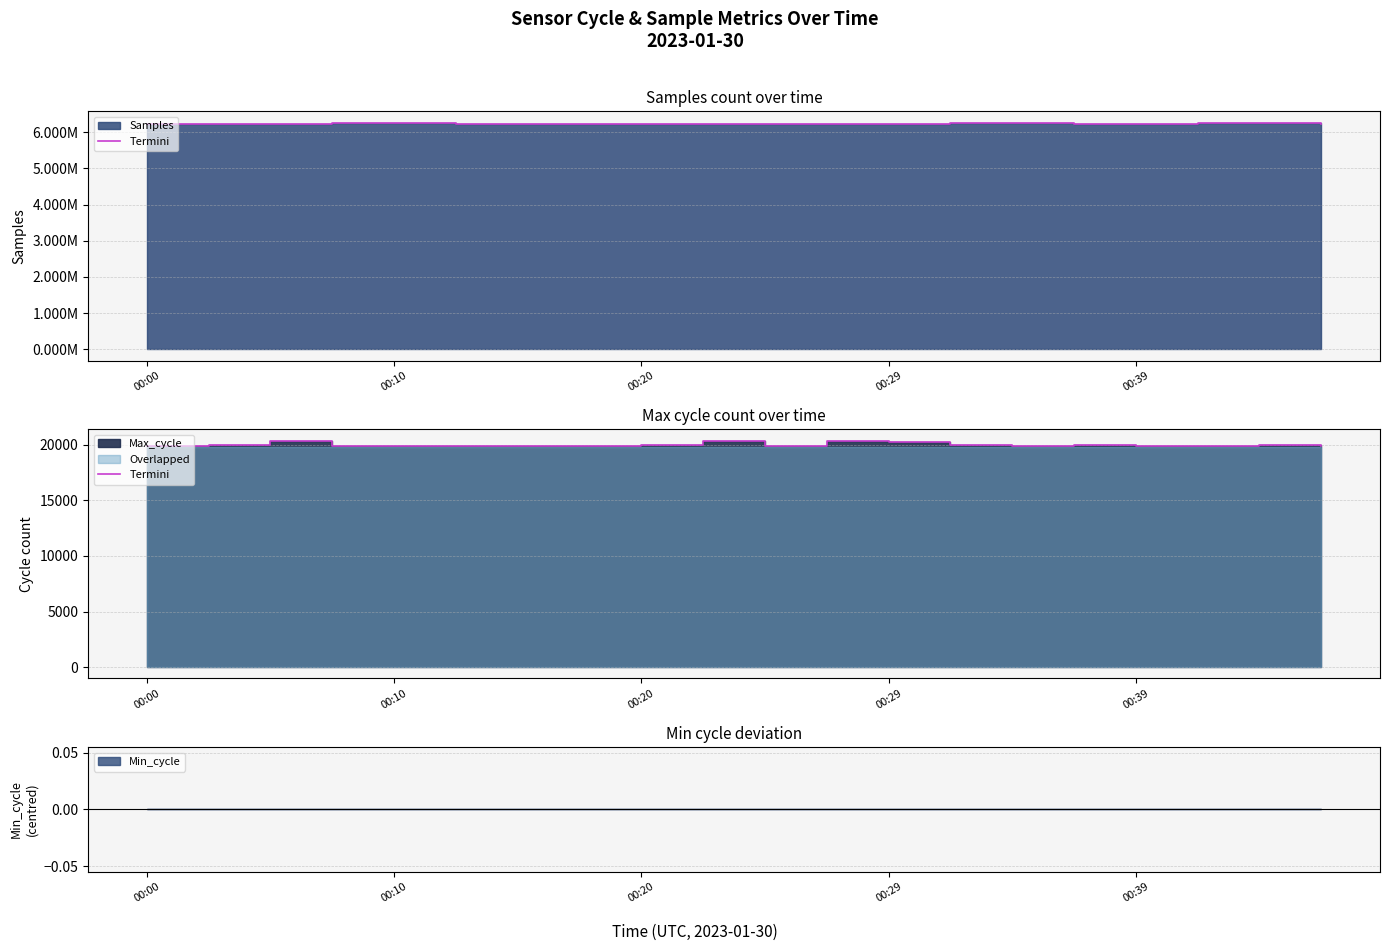

How many values exceed 19929?

9